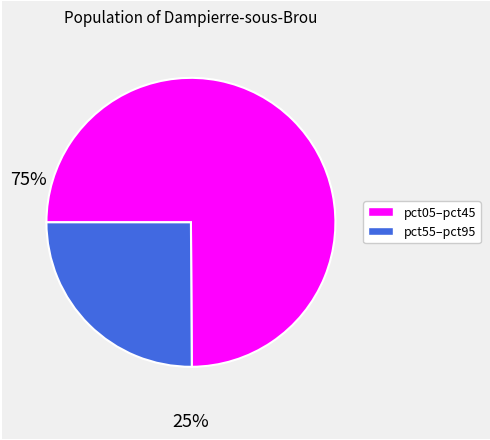

Does any single category account for the majority?

Yes